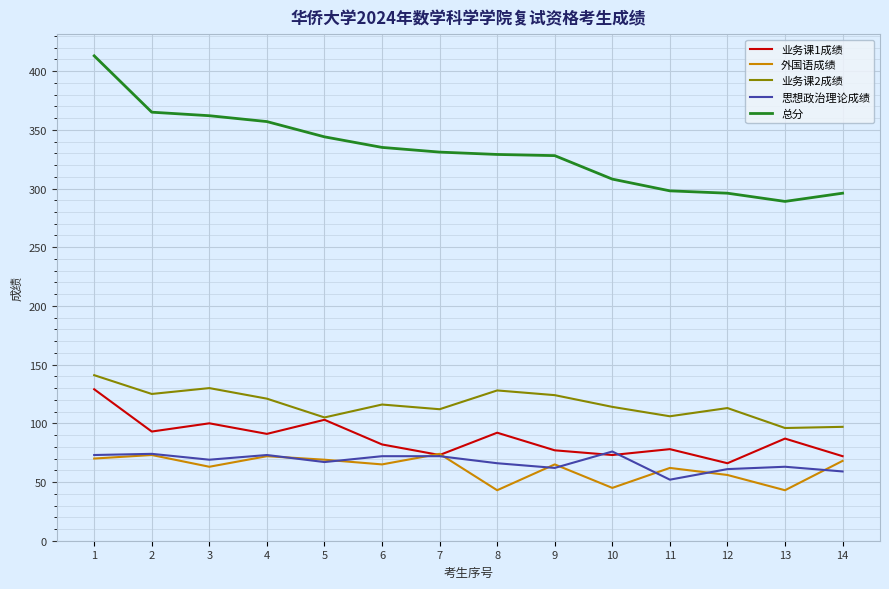

Which series has the largest range (max minus min)?

总分